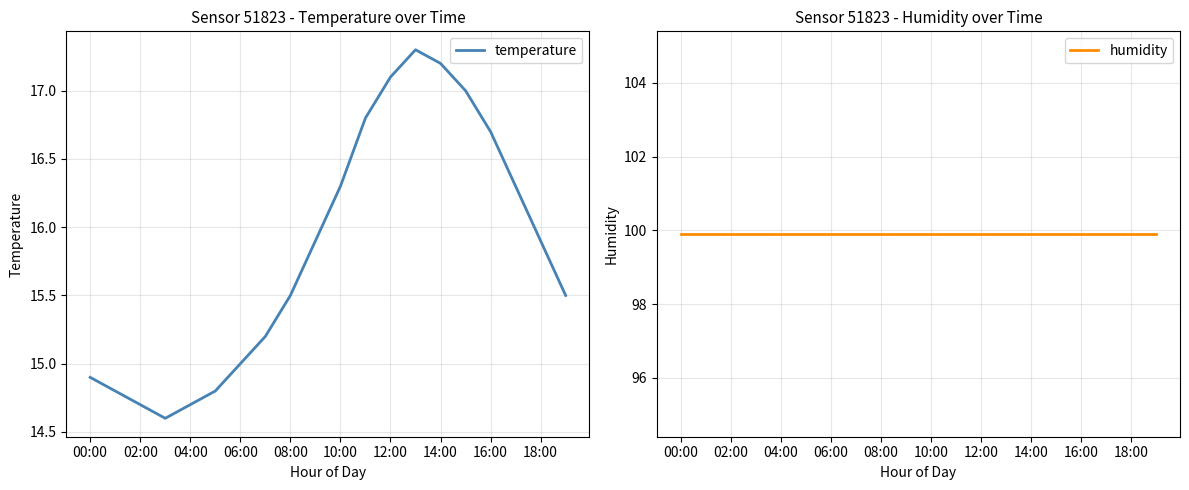

The value of temperature at 00:00 is 9.5. True or false?

False